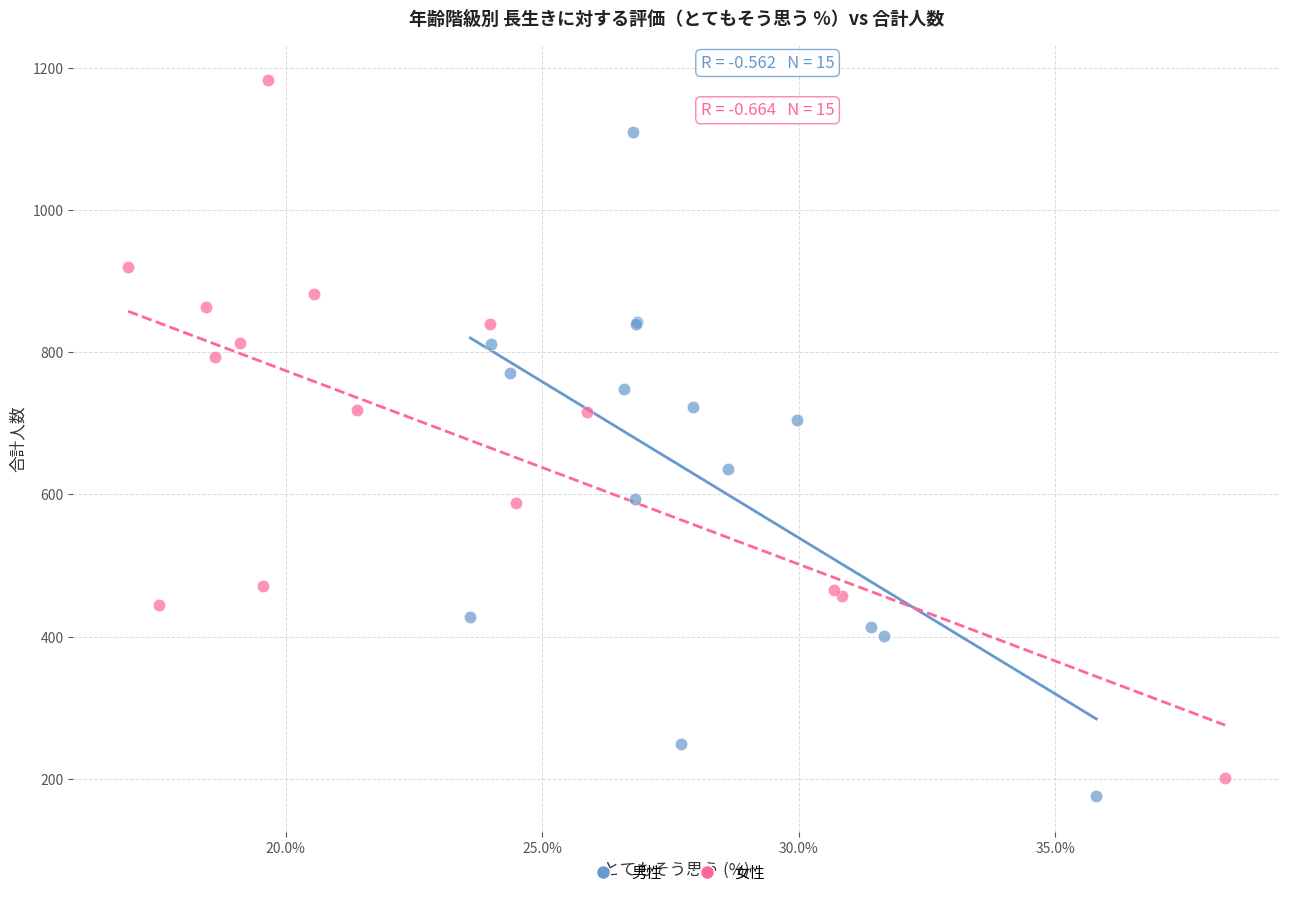

Which series has the largest Y range (max minus min)?

女性